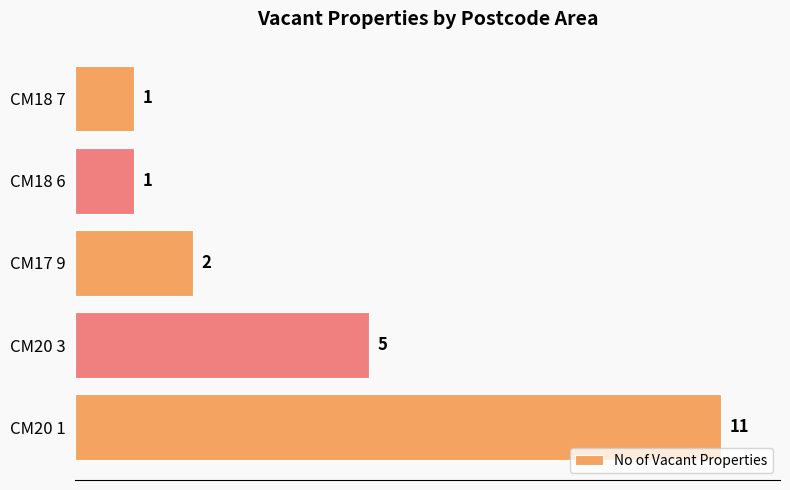

How many bars are there in total?

5